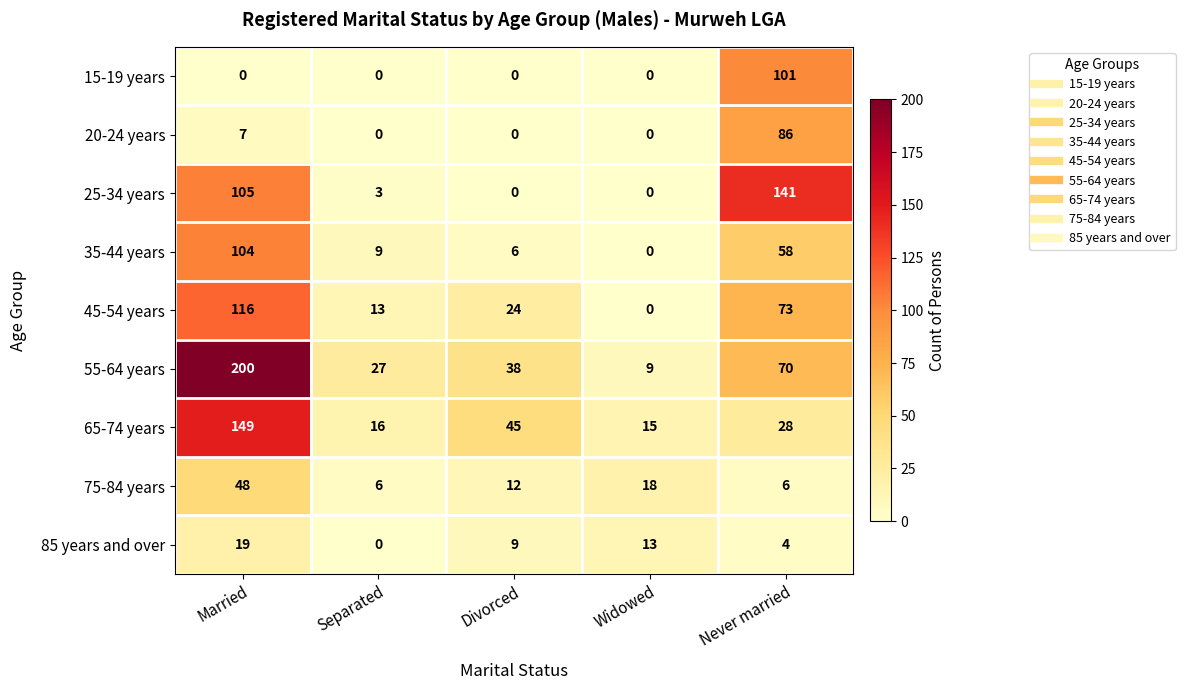

Which series has the widest spread of values?

55-64 years